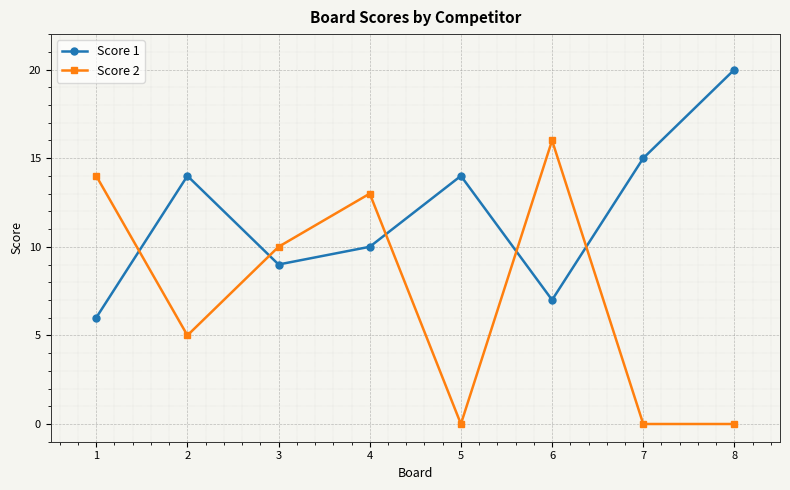

What is the value of the Score 2 point at the 6th from the left?

16